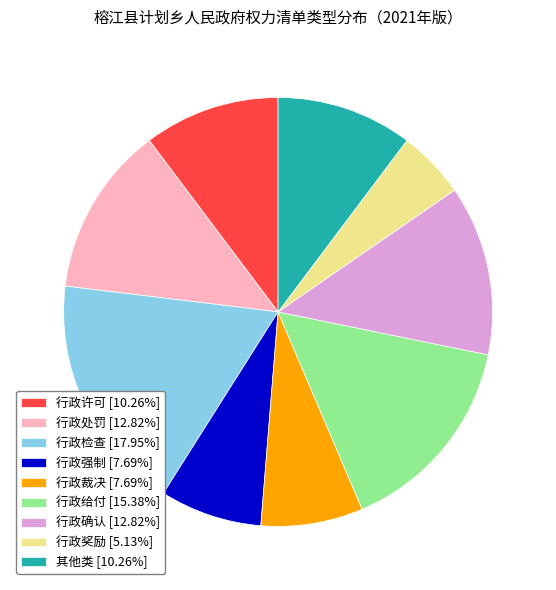

The 其他类 slice represents 5% of the pie. True or false?

False